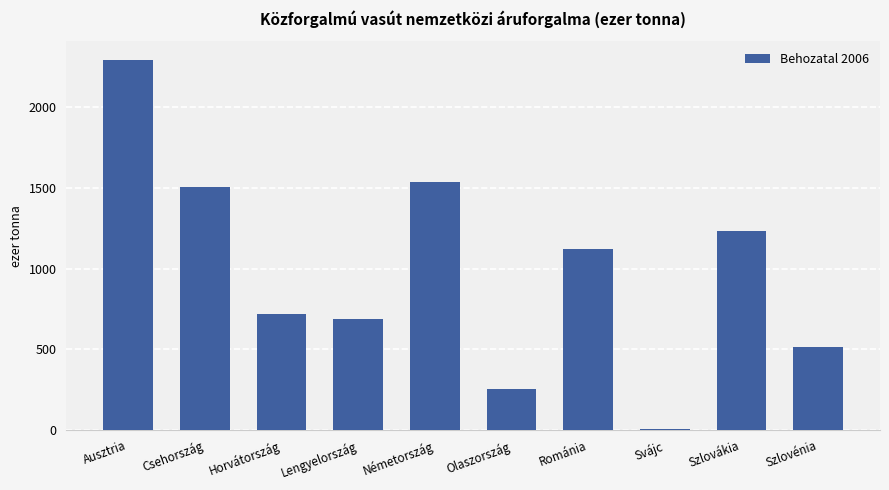

The value at Szlovákia is 1234. True or false?

True